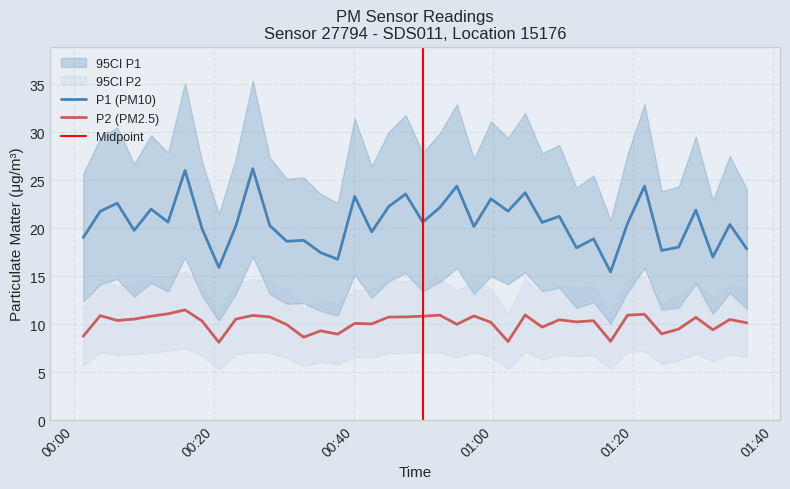

What is the highest value of the P1 (PM10) series?

26.2